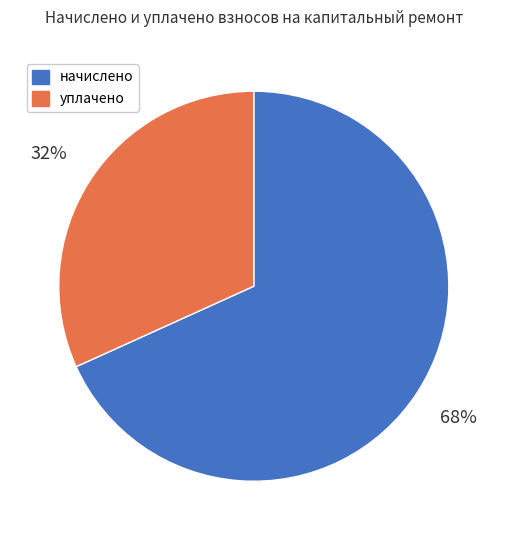

Combined, do начислено and уплачено account for over 50%?

Yes